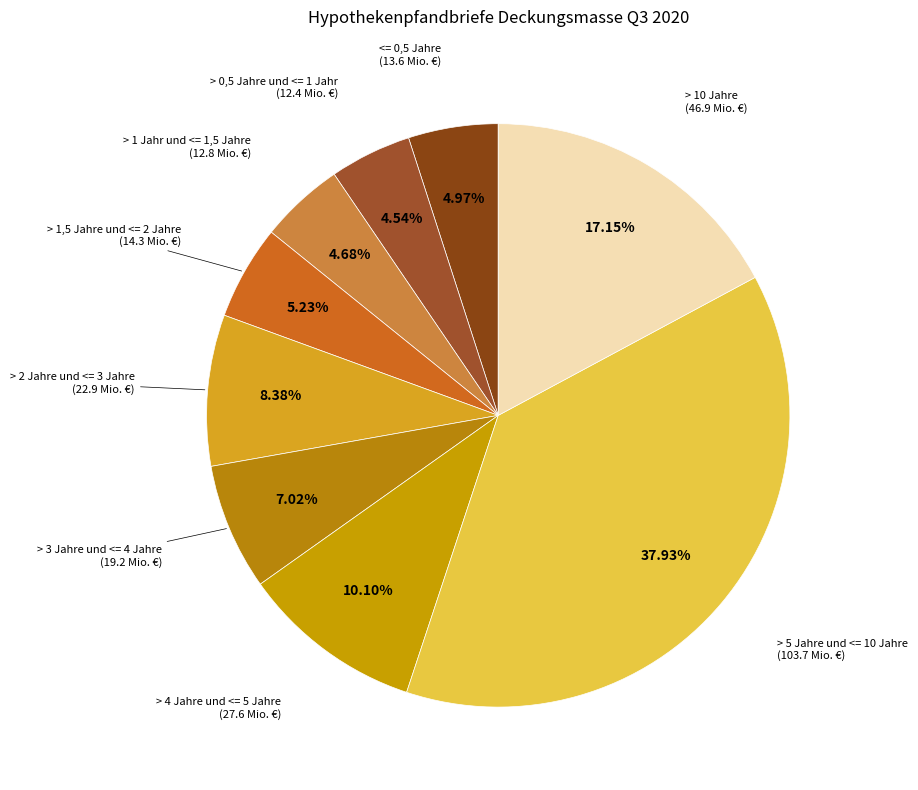

How many slices are in this pie chart?

9